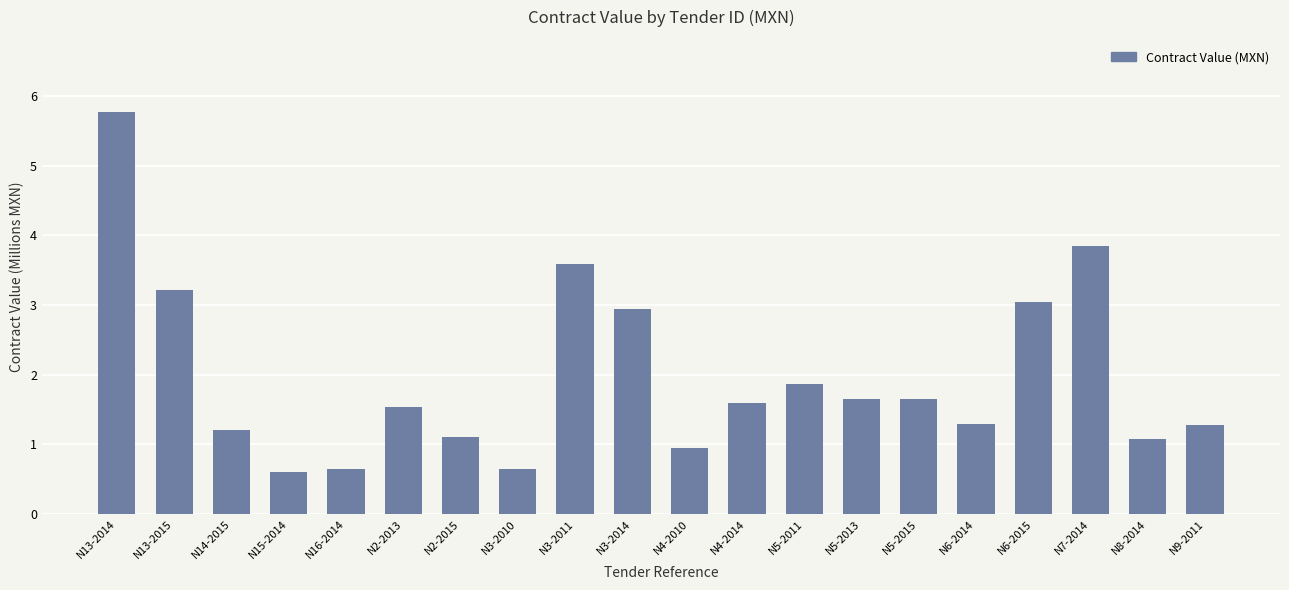

What is the label of the 17th bar from the right?

N15-2014